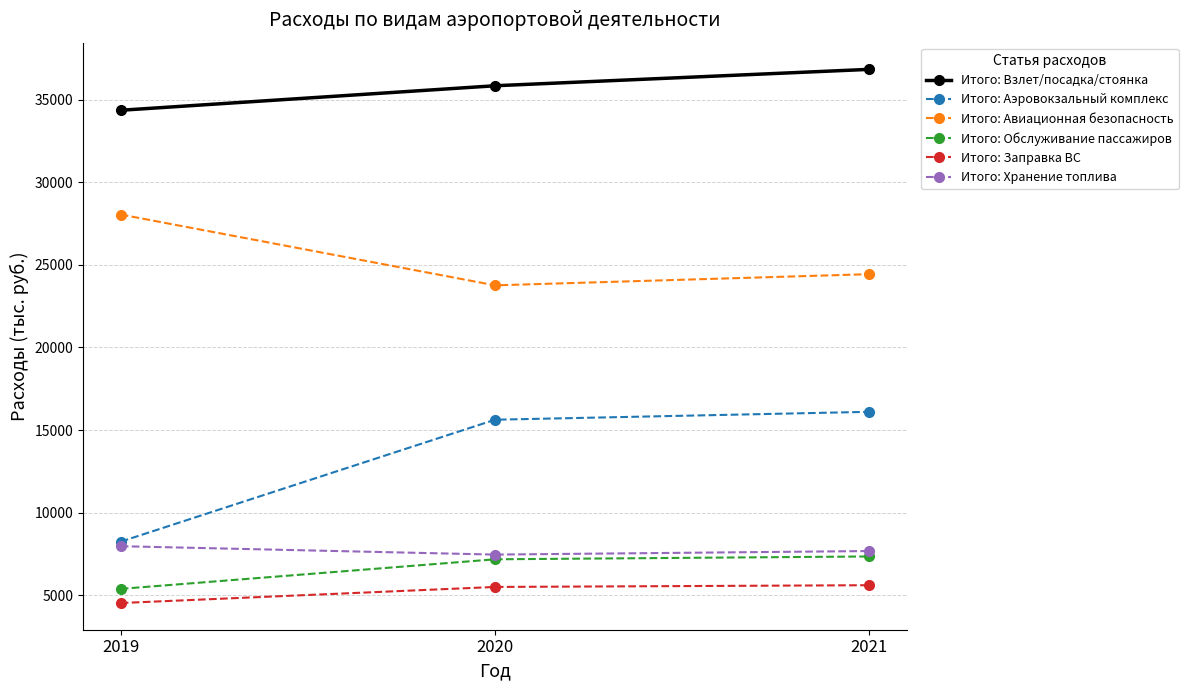

At which category does the chart reach its minimum across all series?

2019